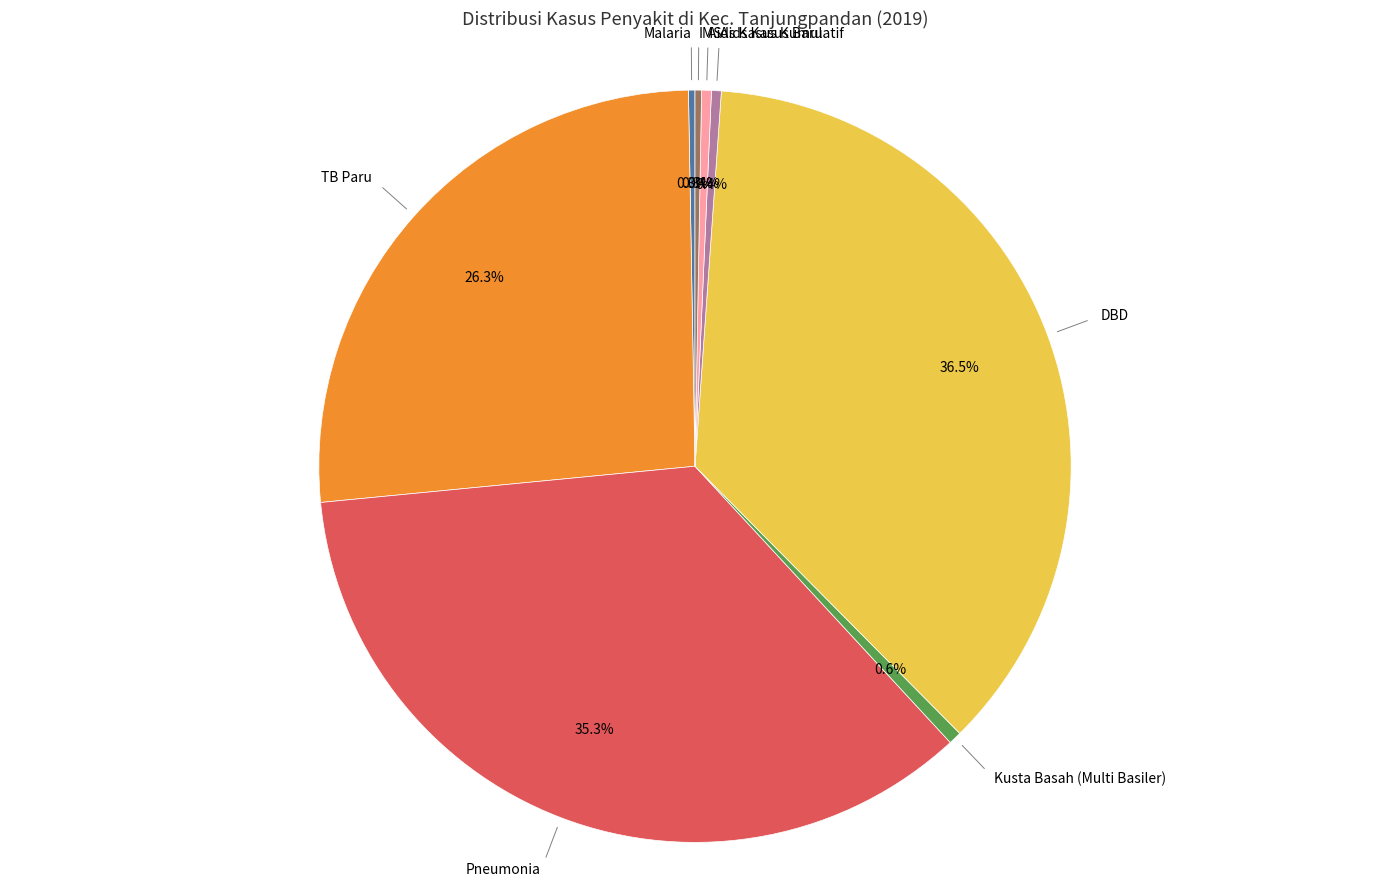

Is there a majority slice in this chart?

No